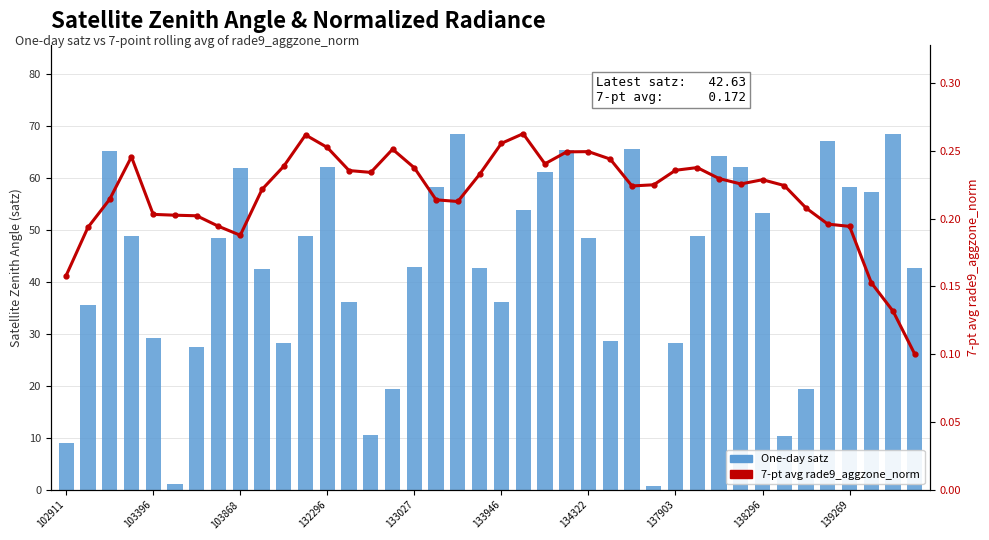

What is the sum of all 7-pt avg rade9_aggzone_norm values?

8.7